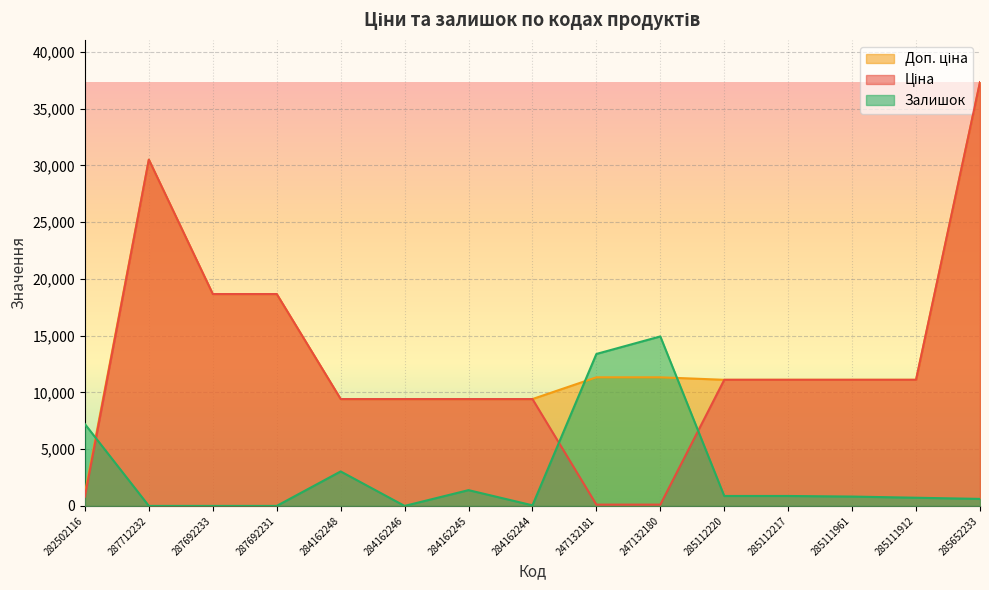

What is the value of the Ціна point at the 4th from the left?

18671.5